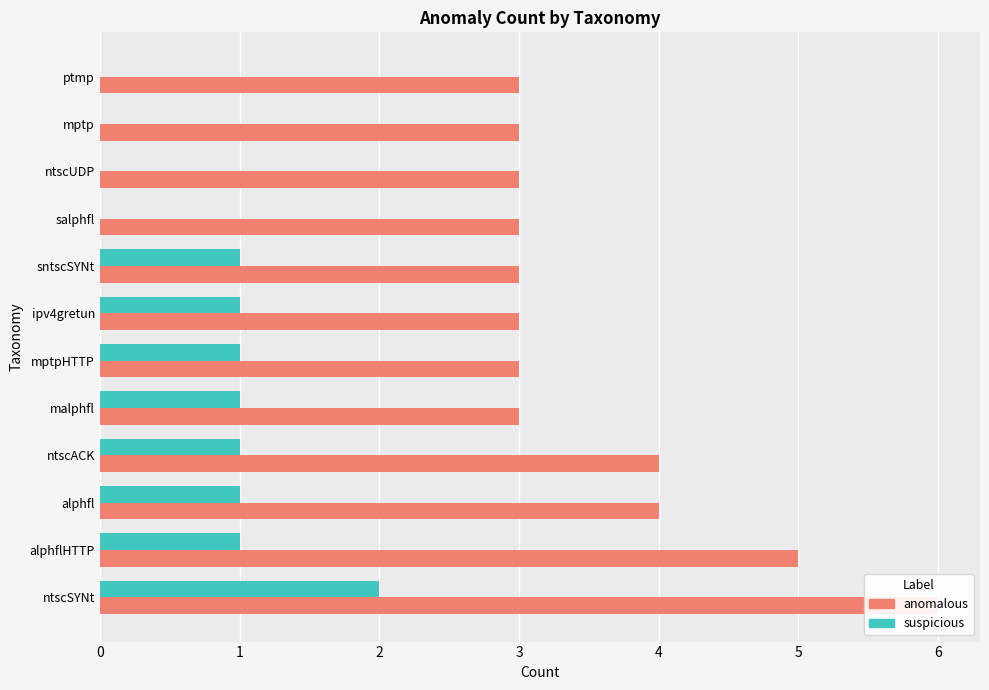

What is the sum of the anomalous values at 4 and 9?

6